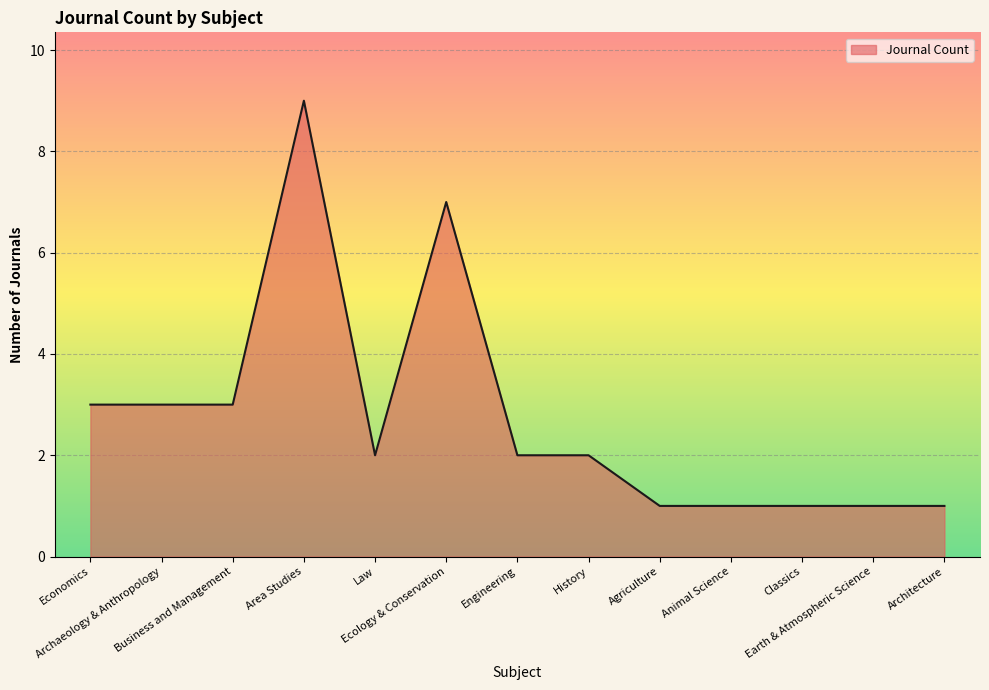

The value at Economics is 3. True or false?

True